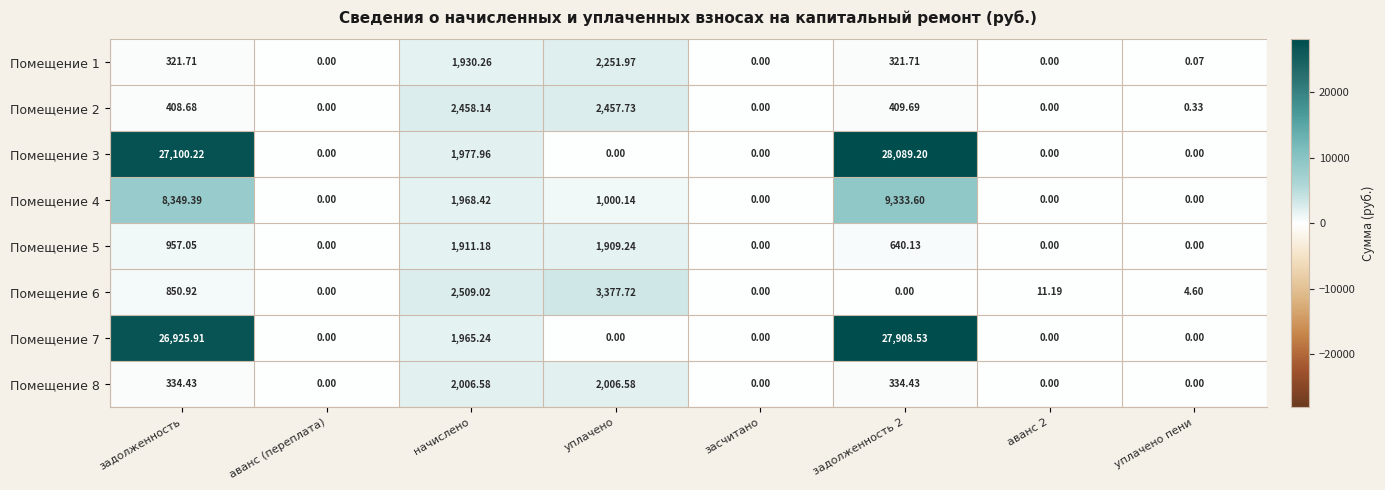

Is the value of Помещение 3 at аванс (переплата) greater than the value of Помещение 2 at начислено?

No